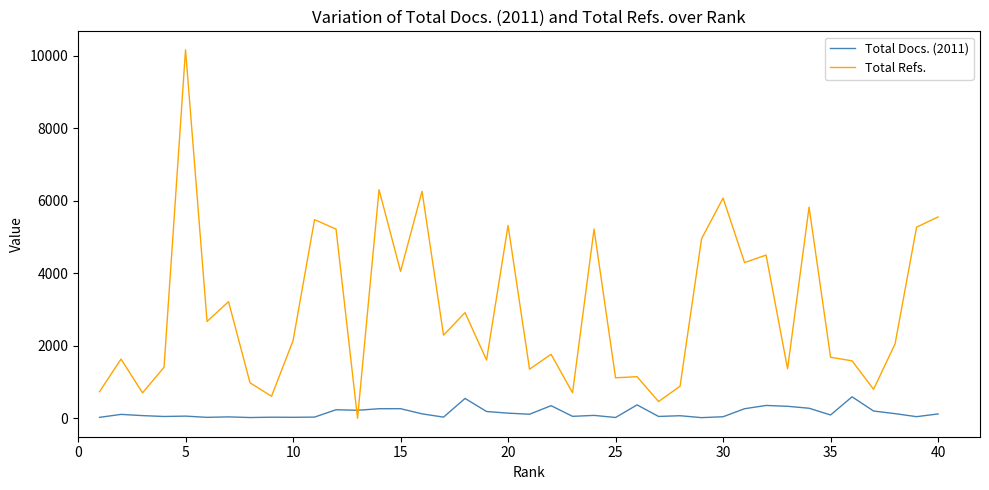

List the series in order of their peak value, highest first.

Total Refs., Total Docs. (2011)